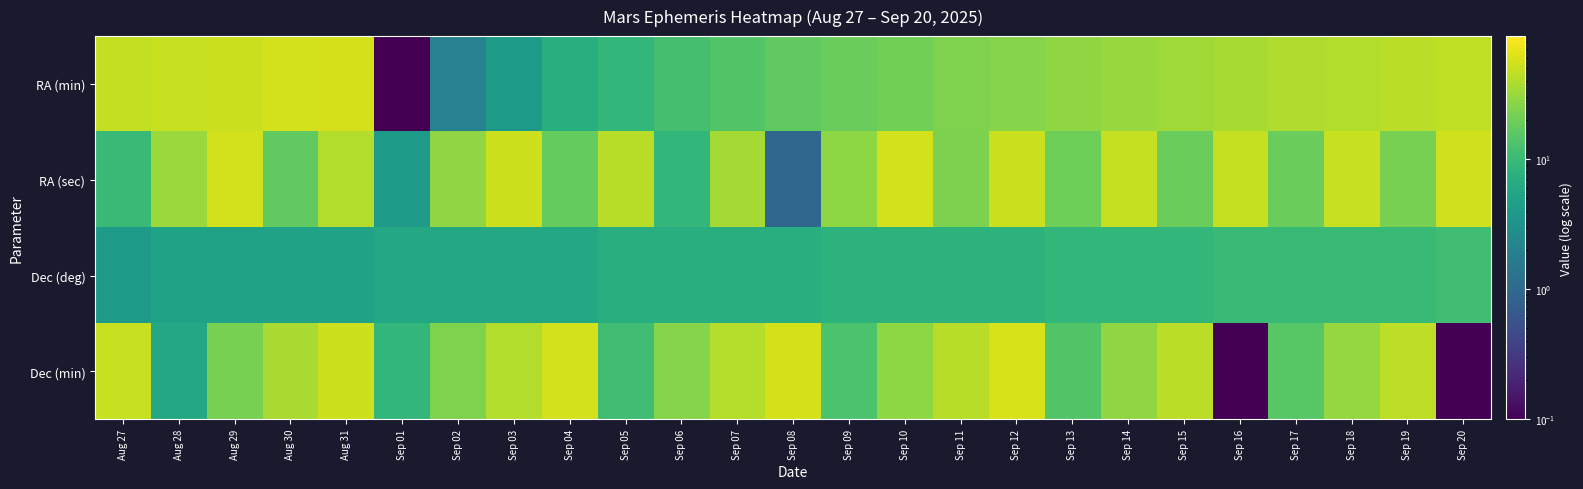

Reading left to right, transcribe all the data shown in this chart.

RA (min): Aug 27=48.0	Aug 28=50.0	Aug 29=52.0	Aug 30=55.0	Aug 31=57.0	Sep 01=0.0	Sep 02=2.0	Sep 03=4.0	Sep 04=7.0	Sep 05=9.0	Sep 06=12.0	Sep 07=14.0	Sep 08=17.0	Sep 09=19.0	Sep 10=21.0	Sep 11=24.0	Sep 12=26.0	Sep 13=29.0	Sep 14=31.0	Sep 15=34.0	Sep 16=36.0	Sep 17=39.0	Sep 18=41.0	Sep 19=44.0	Sep 20=46.0
RA (sec): Aug 27=10.0	Aug 28=32.0	Aug 29=55.0	Aug 30=17.0	Aug 31=41.0	Sep 01=4.0	Sep 02=29.0	Sep 03=53.0	Sep 04=18.0	Sep 05=43.0	Sep 06=9.0	Sep 07=35.0	Sep 08=1.0	Sep 09=28.0	Sep 10=55.0	Sep 11=23.0	Sep 12=51.0	Sep 13=20.0	Sep 14=49.0	Sep 15=19.0	Sep 16=49.0	Sep 17=19.0	Sep 18=50.0	Sep 19=22.0	Sep 20=54.0
Dec (deg): Aug 27=4.0	Aug 28=5.0	Aug 29=5.0	Aug 30=5.0	Aug 31=5.0	Sep 01=6.0	Sep 02=6.0	Sep 03=6.0	Sep 04=6.0	Sep 05=7.0	Sep 06=7.0	Sep 07=7.0	Sep 08=7.0	Sep 09=8.0	Sep 10=8.0	Sep 11=8.0	Sep 12=8.0	Sep 13=9.0	Sep 14=9.0	Sep 15=9.0	Sep 16=10.0	Sep 17=10.0	Sep 18=10.0	Sep 19=10.0	Sep 20=11.0
Dec (min): Aug 27=50.0	Aug 28=6.0	Aug 29=22.0	Aug 30=37.0	Aug 31=53.0	Sep 01=9.0	Sep 02=24.0	Sep 03=40.0	Sep 04=55.0	Sep 05=11.0	Sep 06=26.0	Sep 07=42.0	Sep 08=57.0	Sep 09=13.0	Sep 10=28.0	Sep 11=43.0	Sep 12=59.0	Sep 13=14.0	Sep 14=29.0	Sep 15=44.0	Sep 16=0.0	Sep 17=15.0	Sep 18=30.0	Sep 19=45.0	Sep 20=0.0